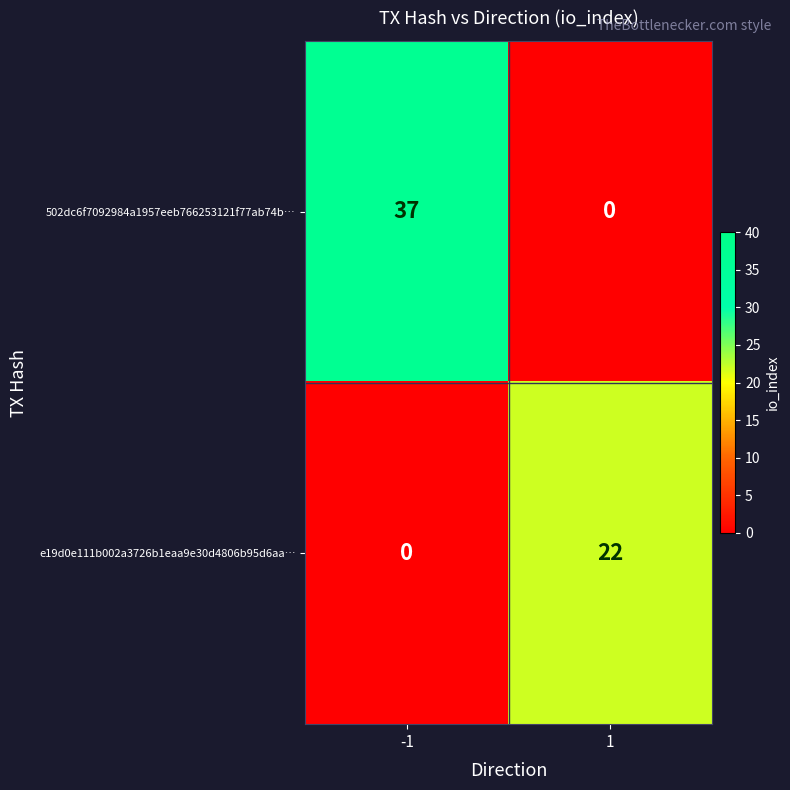

List the series in order of their peak value, highest first.

502dc6f7092984a1957eeb766253121f77ab74b…, e19d0e111b002a3726b1eaa9e30d4806b95d6aa…